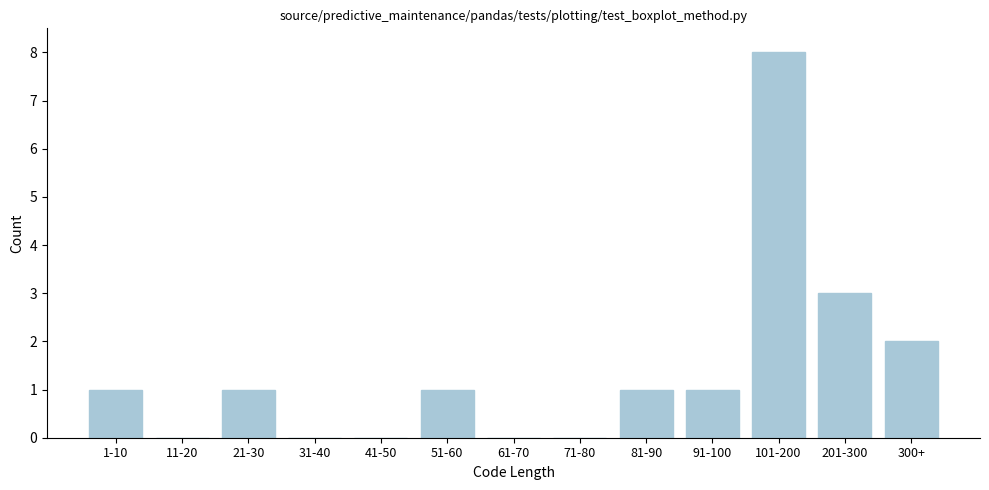

Reading left to right, transcribe all the data shown in this chart.

1-10=1	11-20=0	21-30=1	31-40=0	41-50=0	51-60=1	61-70=0	71-80=0	81-90=1	91-100=1	101-200=8	201-300=3	300+=2